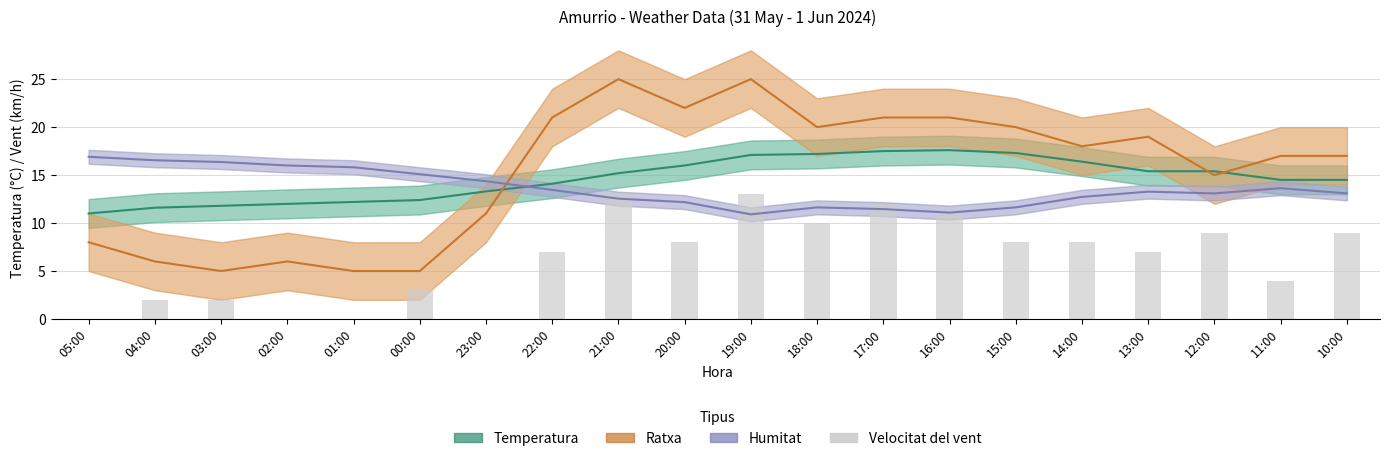

What value does the Velocitat del vent series have at 10:00?

9.0